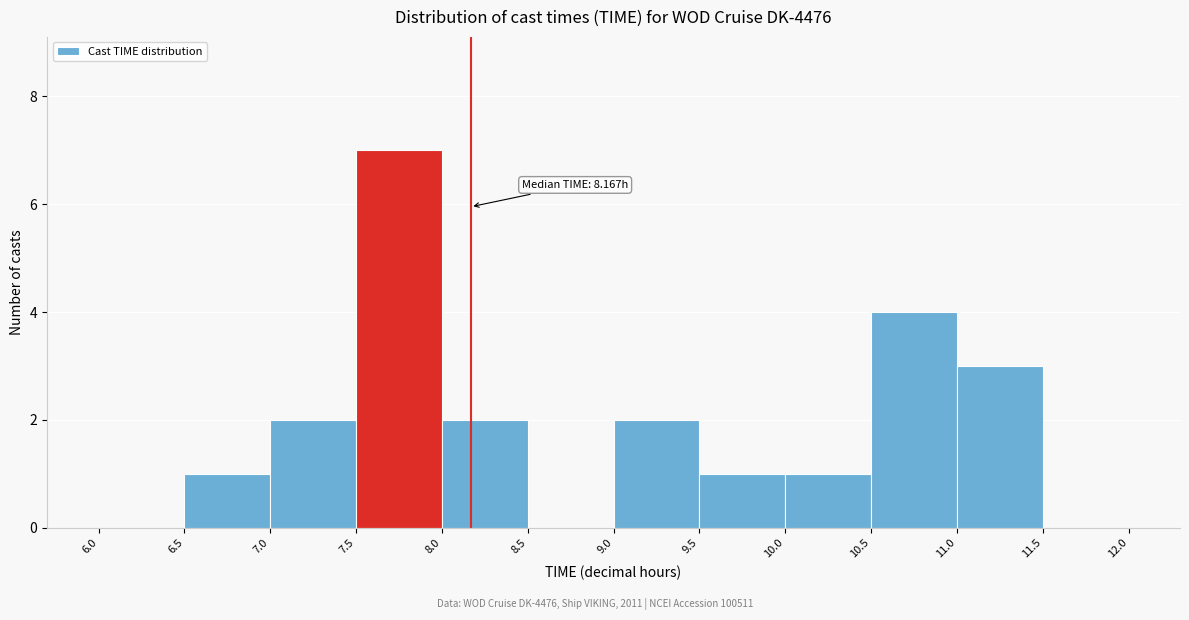

Which range on the x-axis has the tallest bar?

7.5 to 8.0